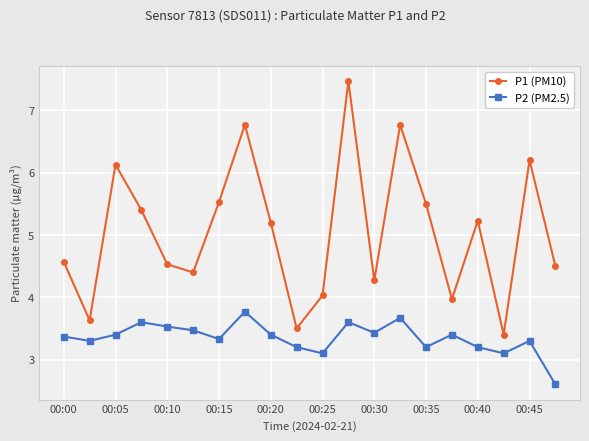

What is the difference between the maximum and minimum values in the P1 (PM10) series?

4.1